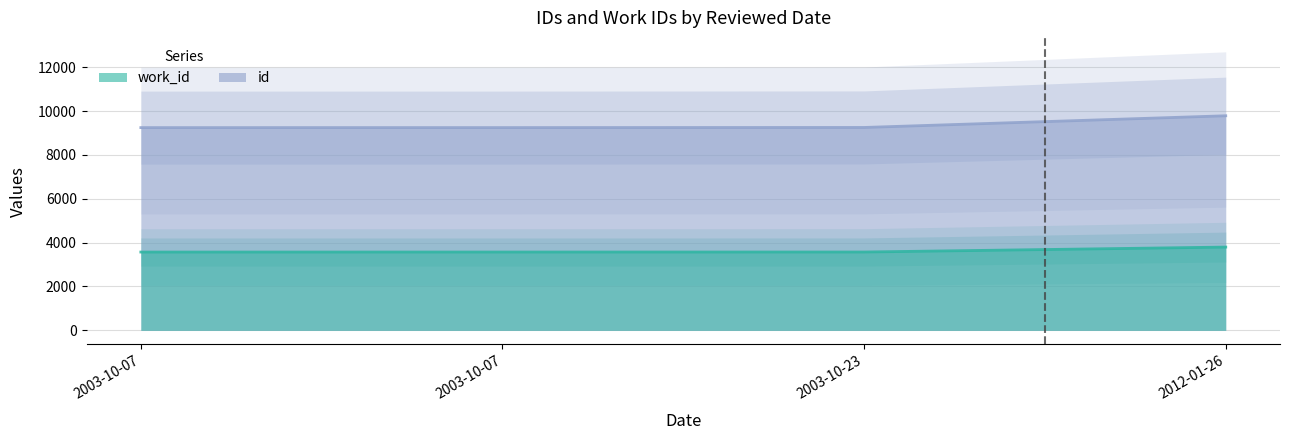

Reading left to right, extract all data points from this chart.

work_id: 2003-10-07=3570	2003-10-07=3571	2003-10-23=3572	2012-01-26=3797
id: 2003-10-07=9243	2003-10-07=9244	2003-10-23=9250	2012-01-26=9783